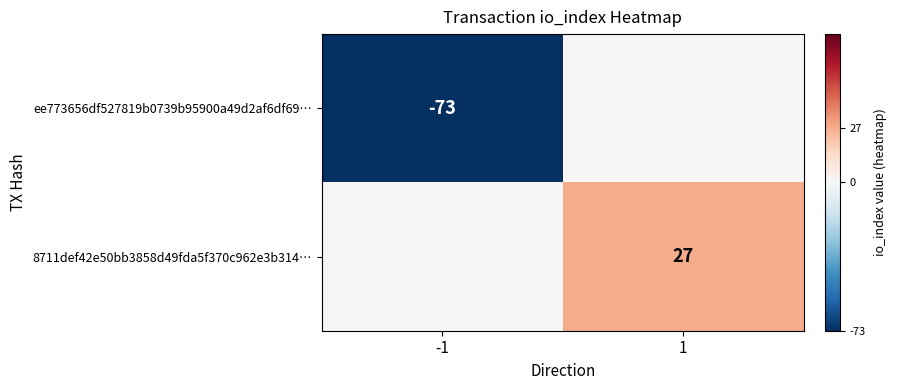

At which category is the sum across all series the highest?

1